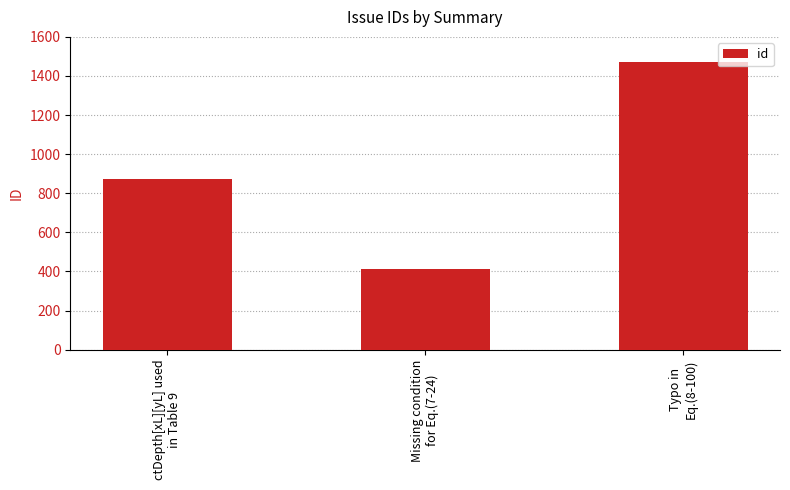

Which has a higher value, ctDepth[xL][yL] used
in Table 9 or Missing condition
for Eq.(7-24)?

ctDepth[xL][yL] used
in Table 9